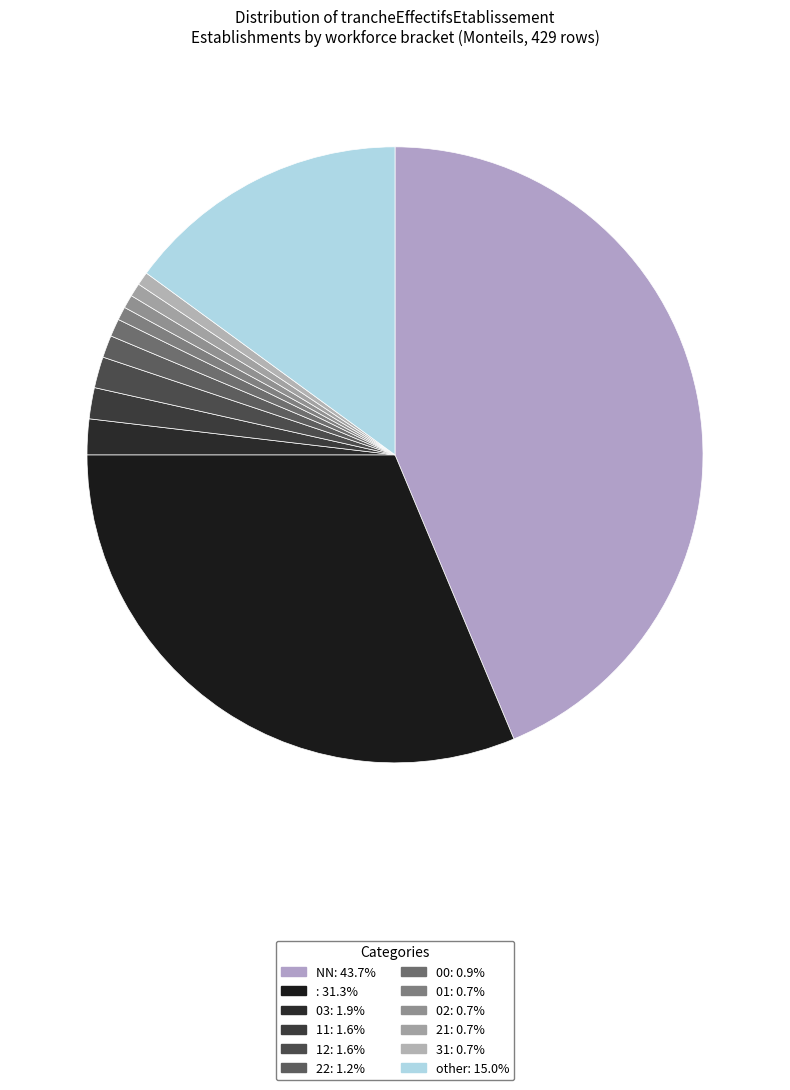

Which slice is the smallest?

01